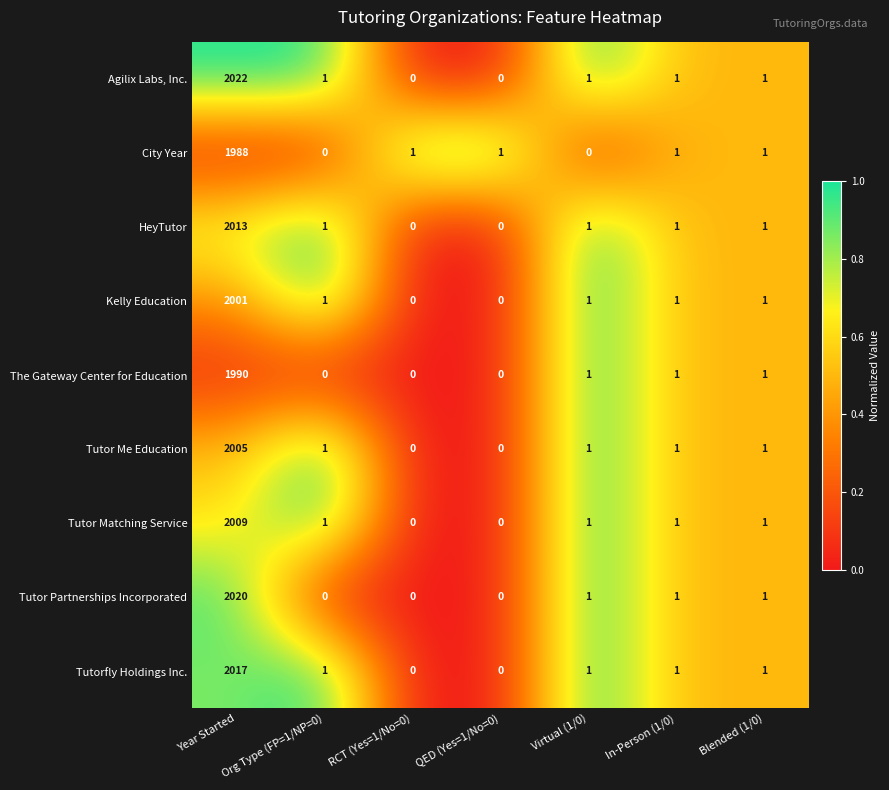

The value of The Gateway Center for Education at Blended (1/0) is 0. True or false?

False